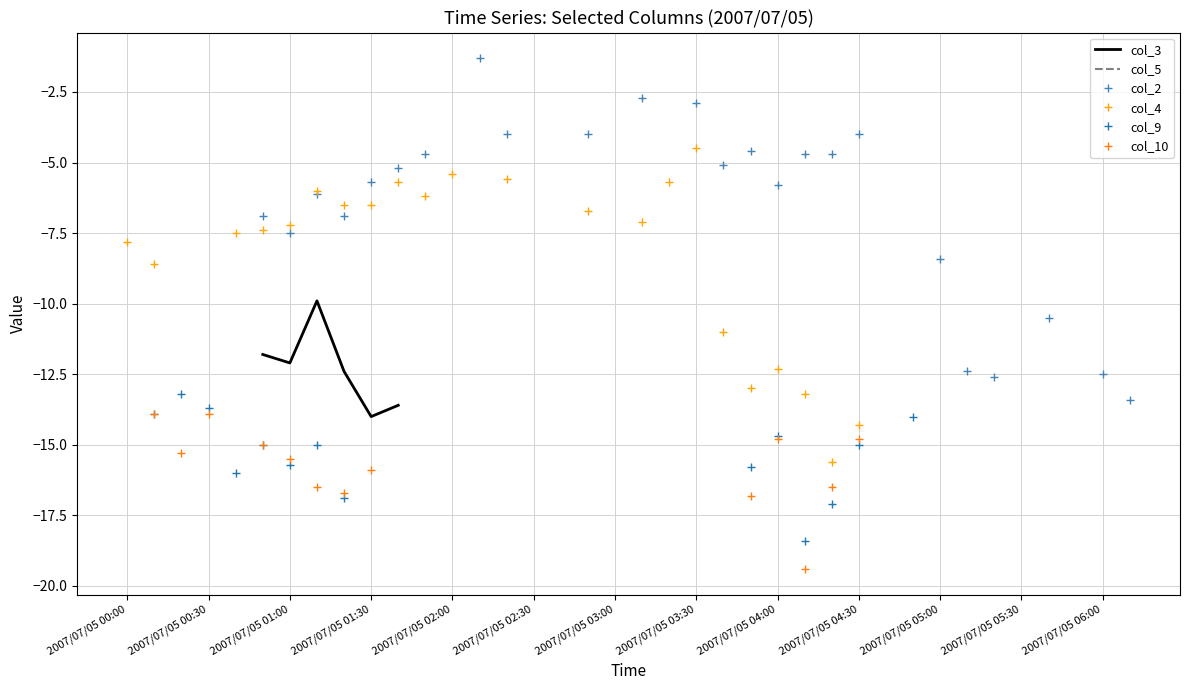

What is the minimum value shown in the chart?

-19.4